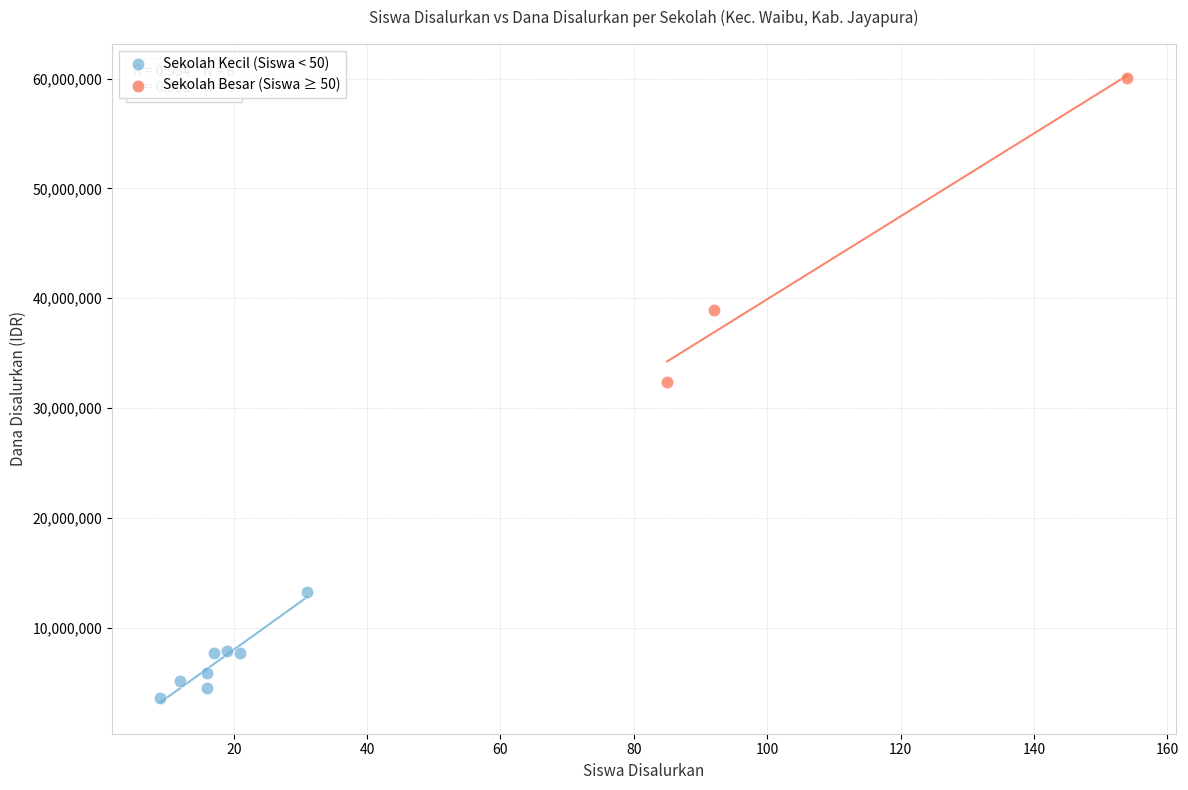

What are all the series names shown in the legend?

Sekolah Kecil (Siswa < 50), Sekolah Besar (Siswa ≥ 50)